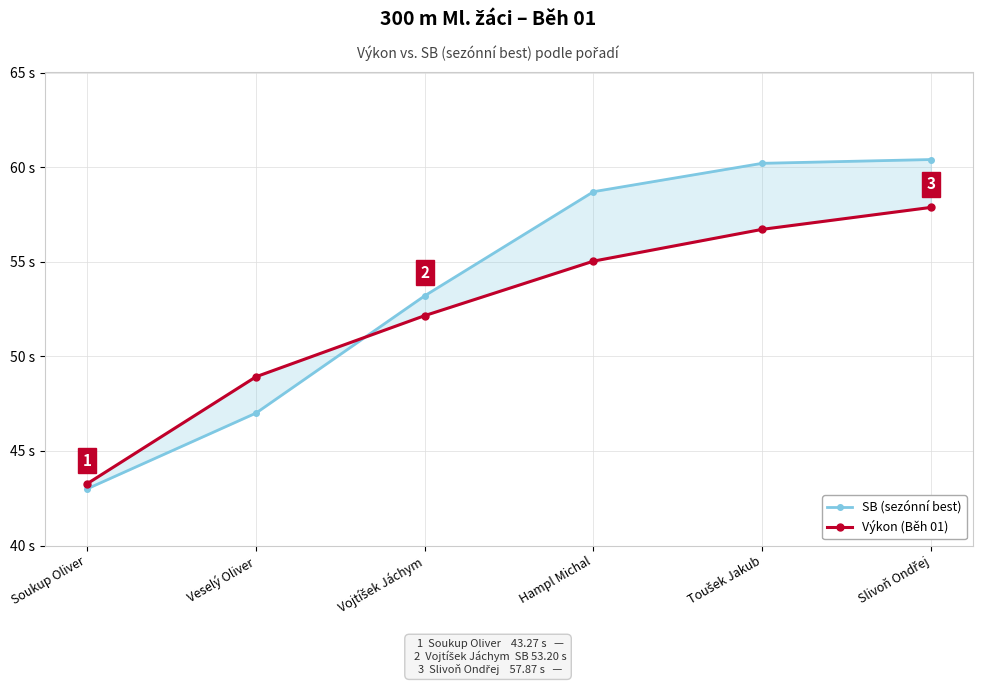

Between which two adjacent categories do Výkon (Běh 01) and SB (sezónní best) first intersect?

Veselý Oliver and Vojtíšek Jáchym